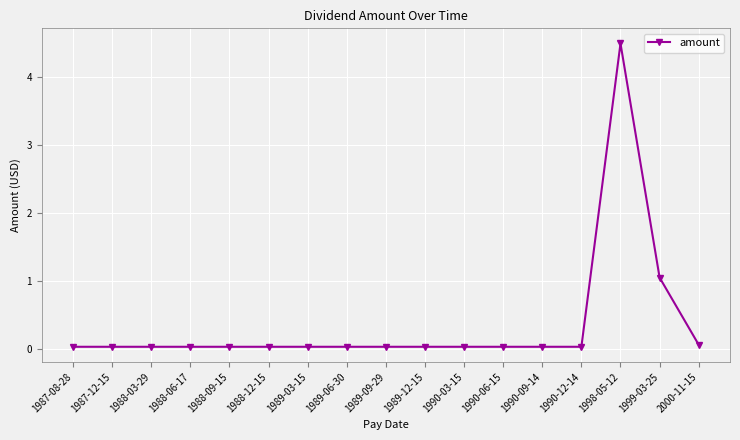

What is the average value?

0.4